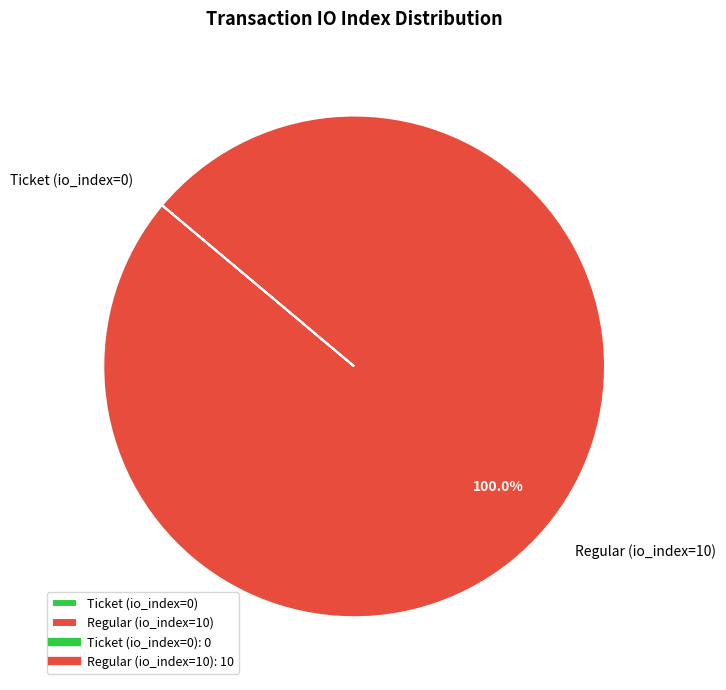

What is the largest slice in the pie chart?

Regular (io_index=10)